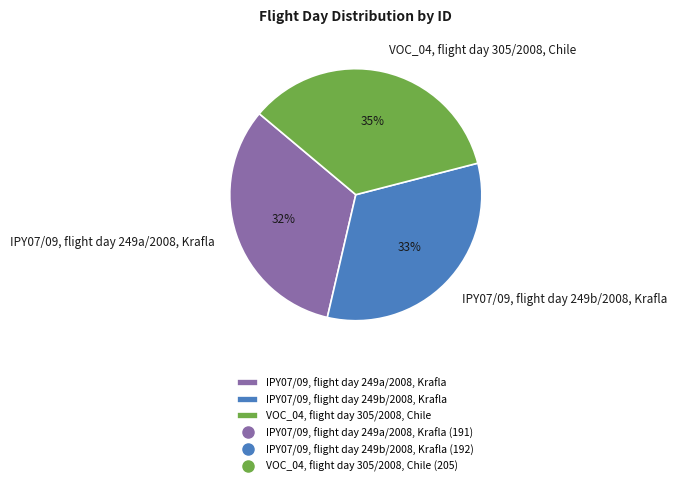

Combined, do IPY07/09, flight day 249b/2008, Krafla and IPY07/09, flight day 249a/2008, Krafla account for over 50%?

Yes